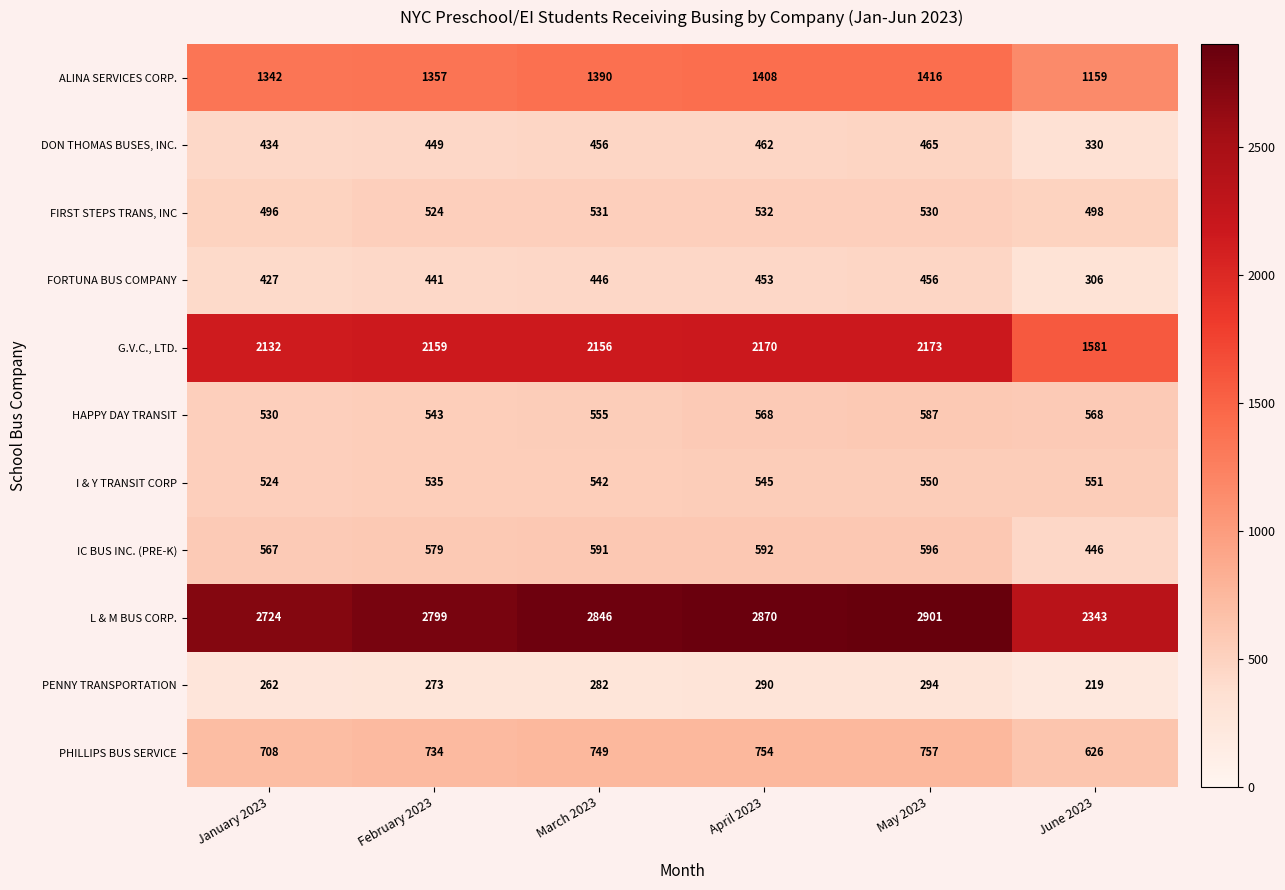

Which series has the largest total across all categories?

L & M BUS CORP.